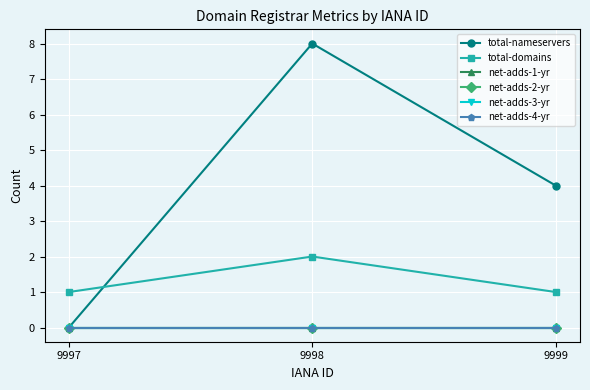

The total-nameservers series shows 7 at 9999. True or false?

False